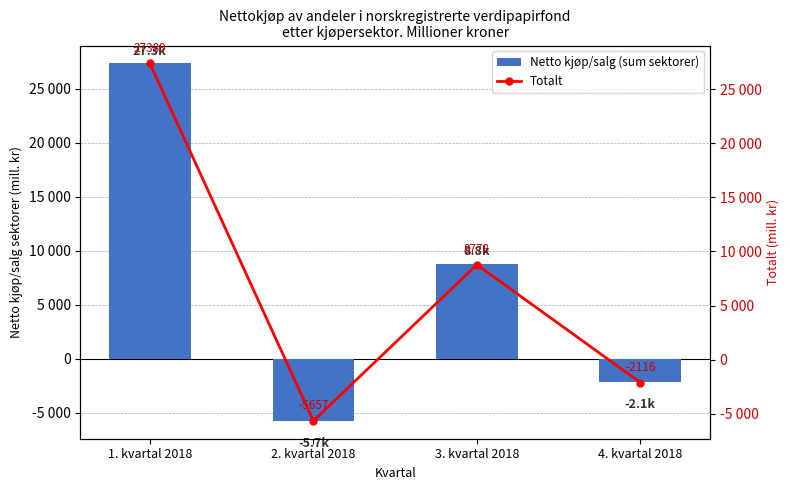

Read the Totalt value at 3. kvartal 2018.

8778